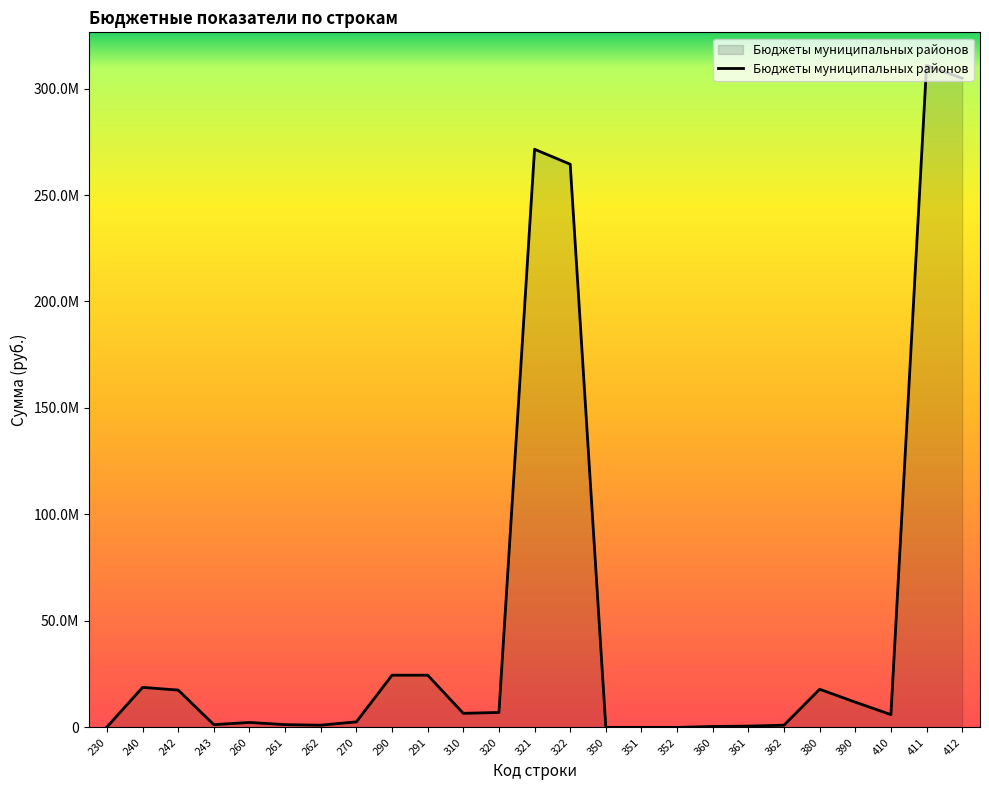

Is this an area chart (filled region under the line)?

Yes